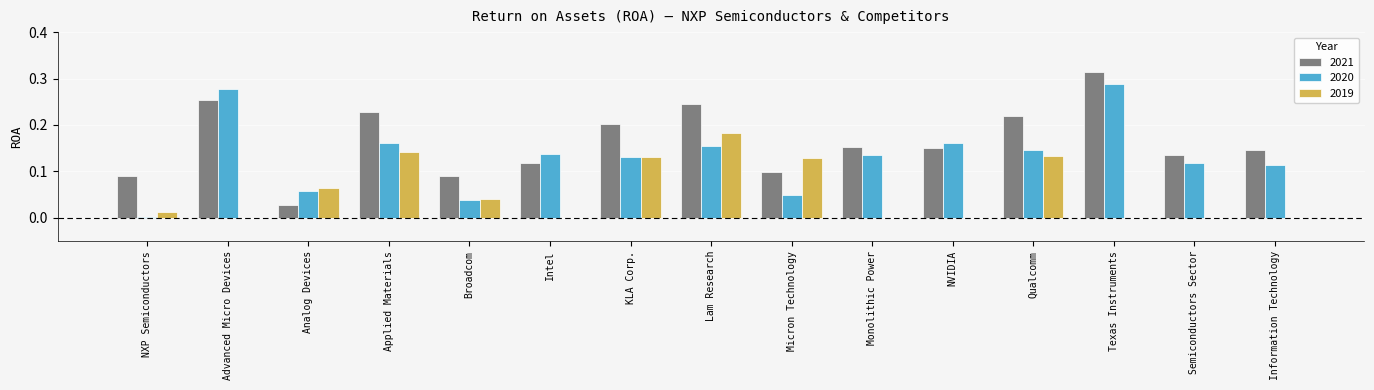

Which category has the highest value across all series?

Texas Instruments